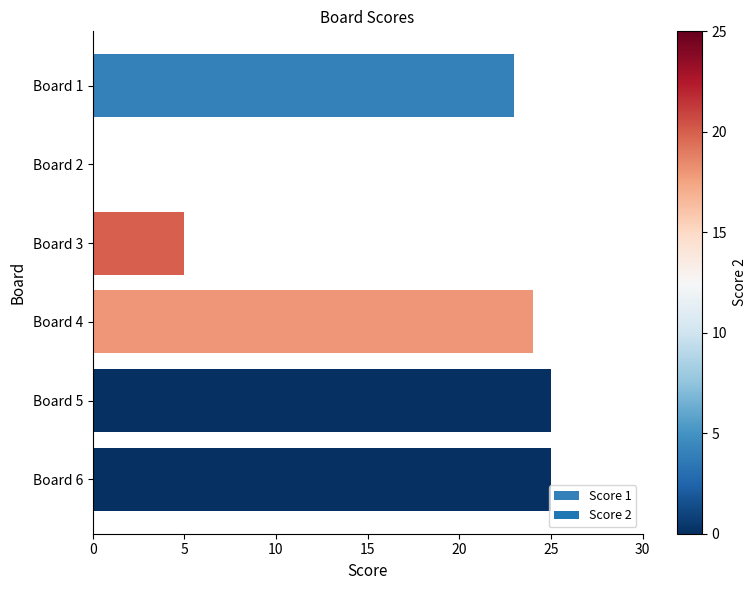

At which label is the value closest to 12?

Board 3